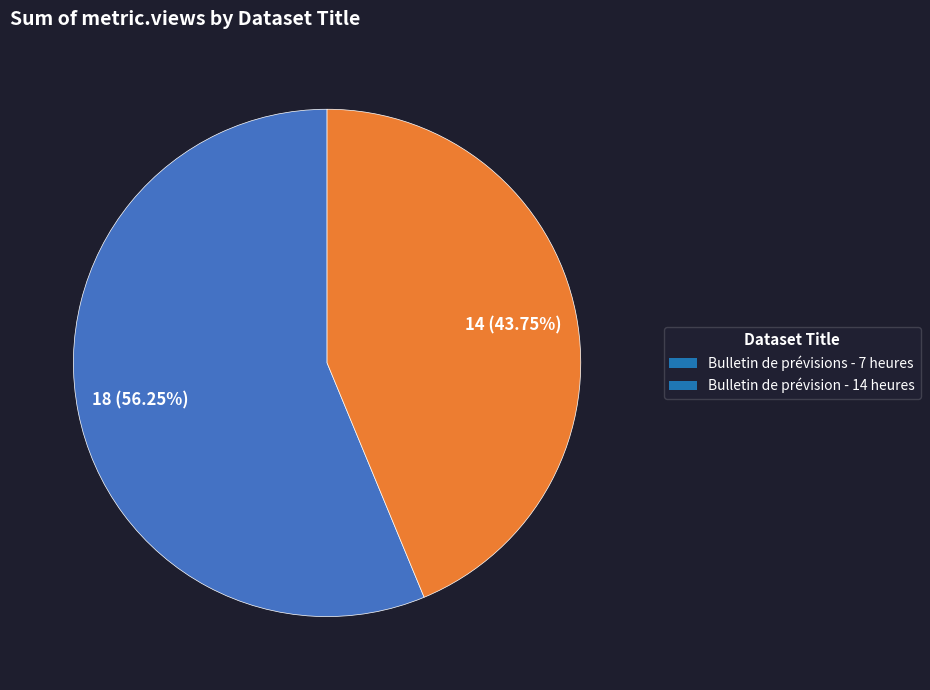

Is the sum of Bulletin de prévision - 14 heures and Bulletin de prévisions - 7 heures greater than half?

Yes